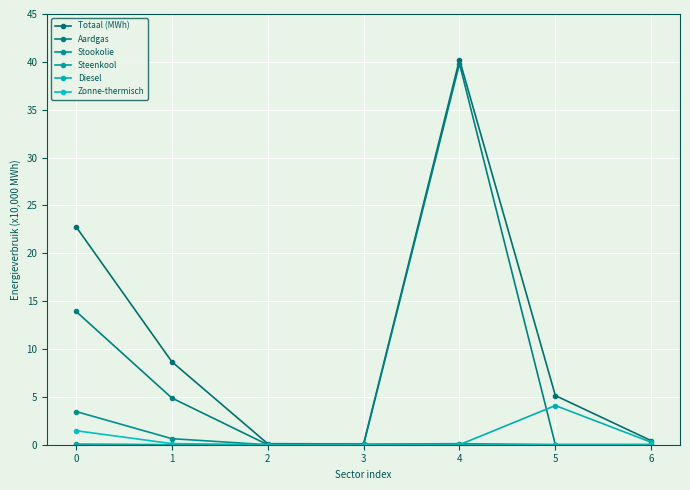

True or false: Zonne-thermisch has more than 0 points higher than both neighbors.

True